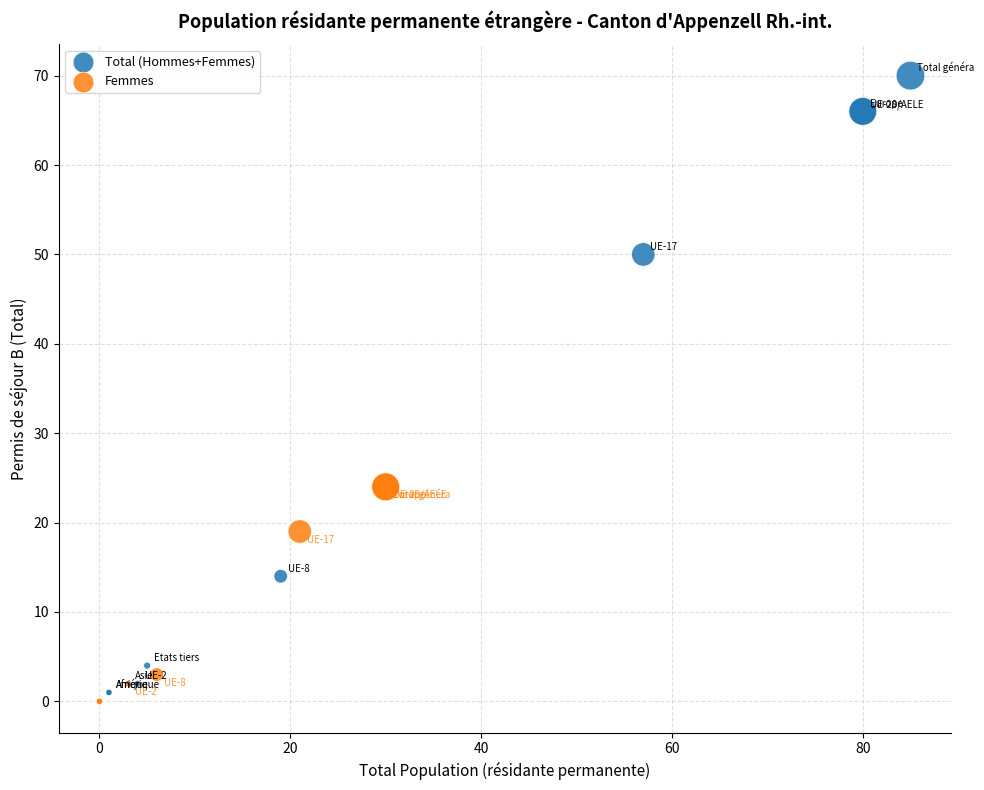

Which series contains the highest Y value?

Total (Hommes+Femmes)